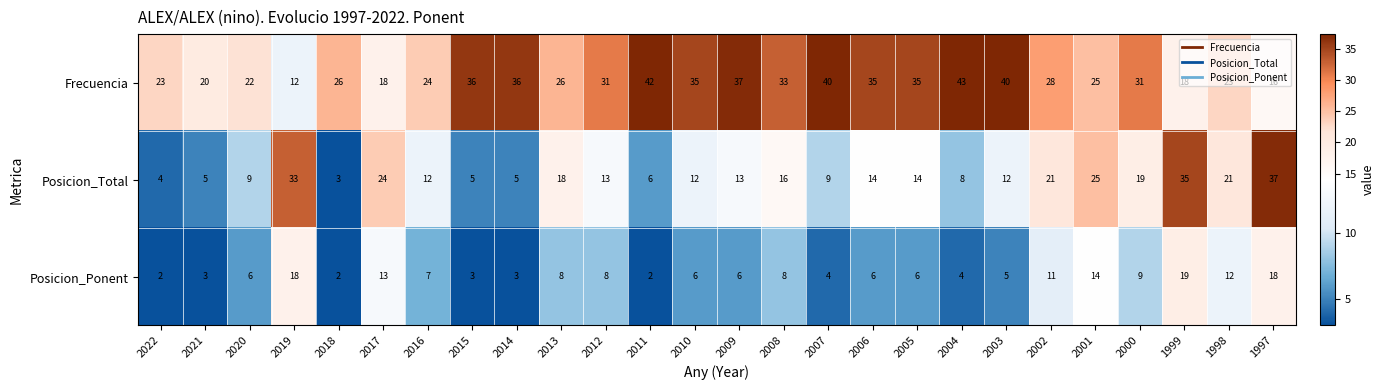

At which category does the chart reach its peak across all series?

2004